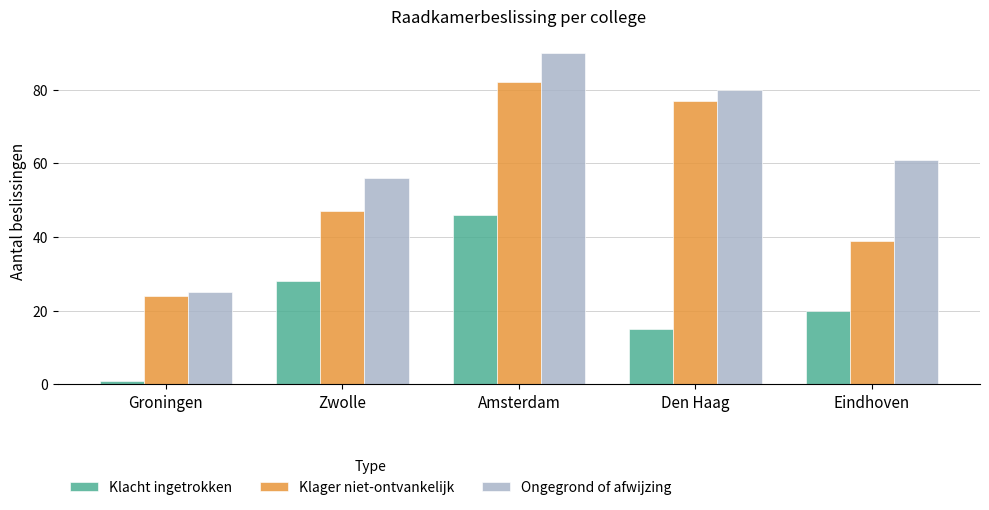

What is the sum of all Klager niet-ontvankelijk values?

269